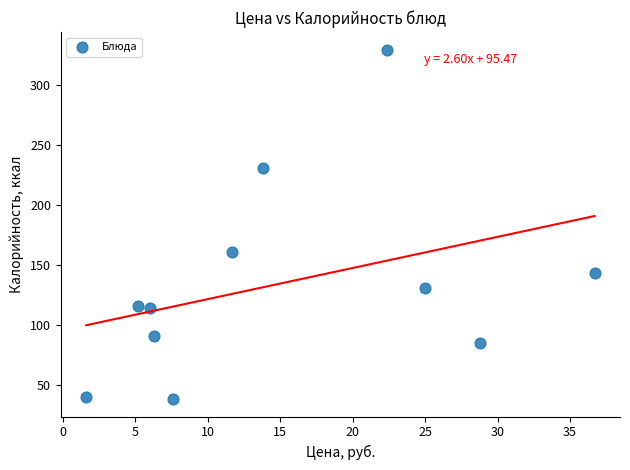

What is the range of Y values (max minus min)?

292.0